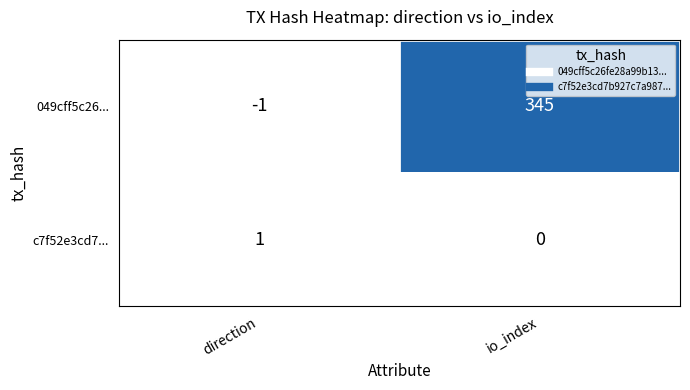

What is the difference between the maximum and minimum values in the 049cff5c26... series?

346